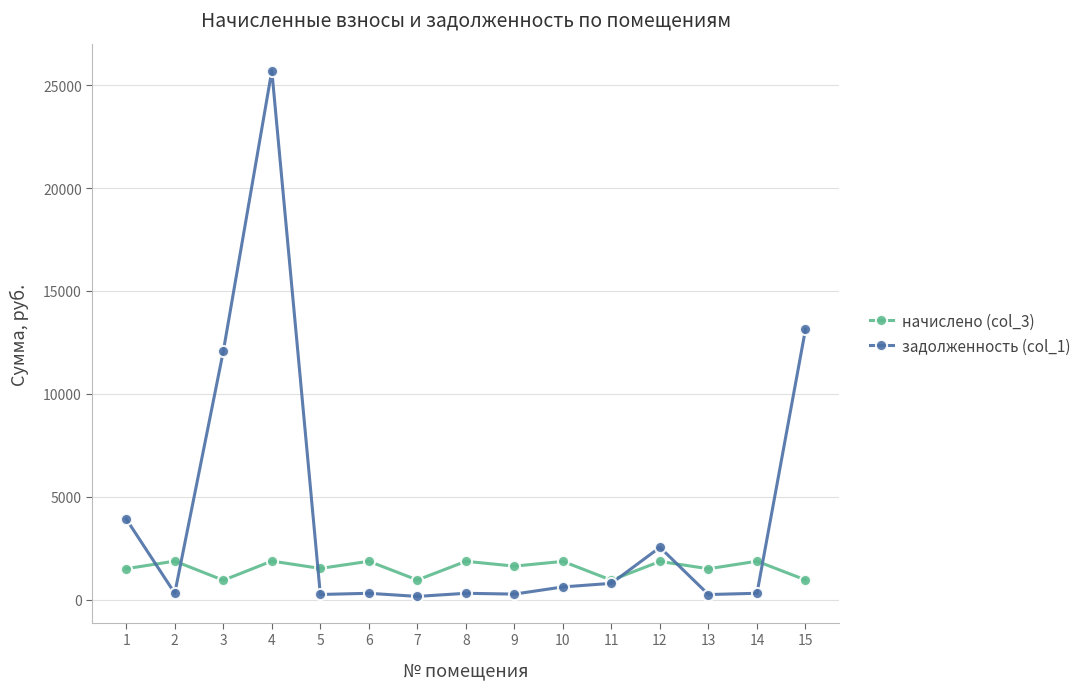

Which series has the largest range (max minus min)?

задолженность (col_1)